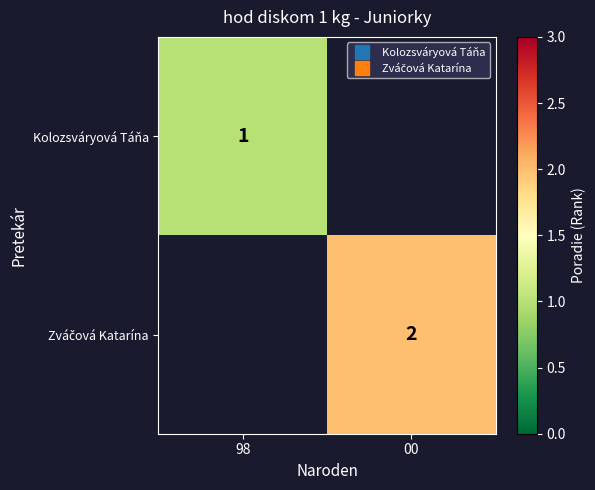

List the labels in order of Kolozsváryová Táňa value, largest first.

98, 00